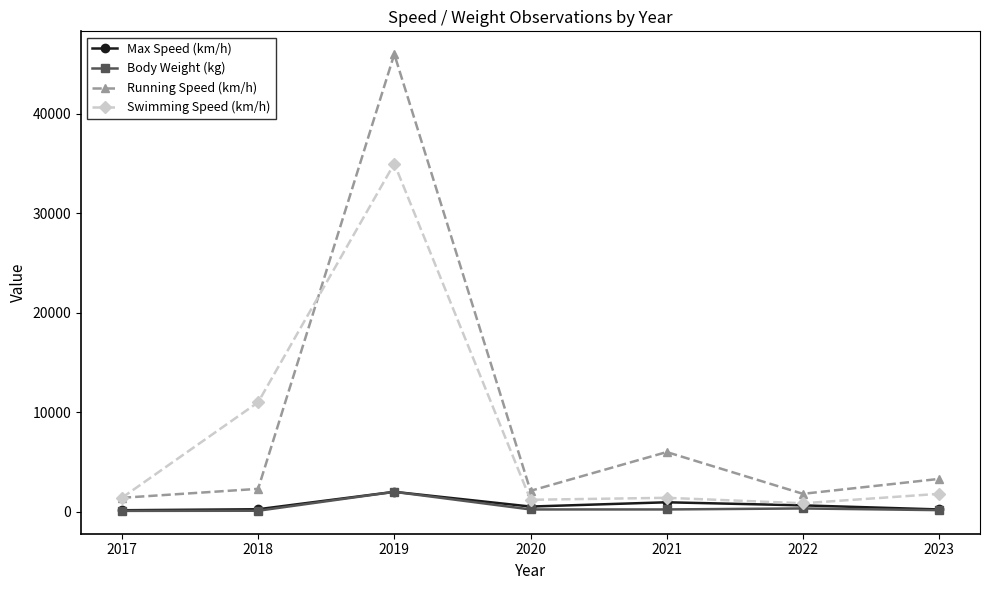

How many lines are shown in the chart?

4